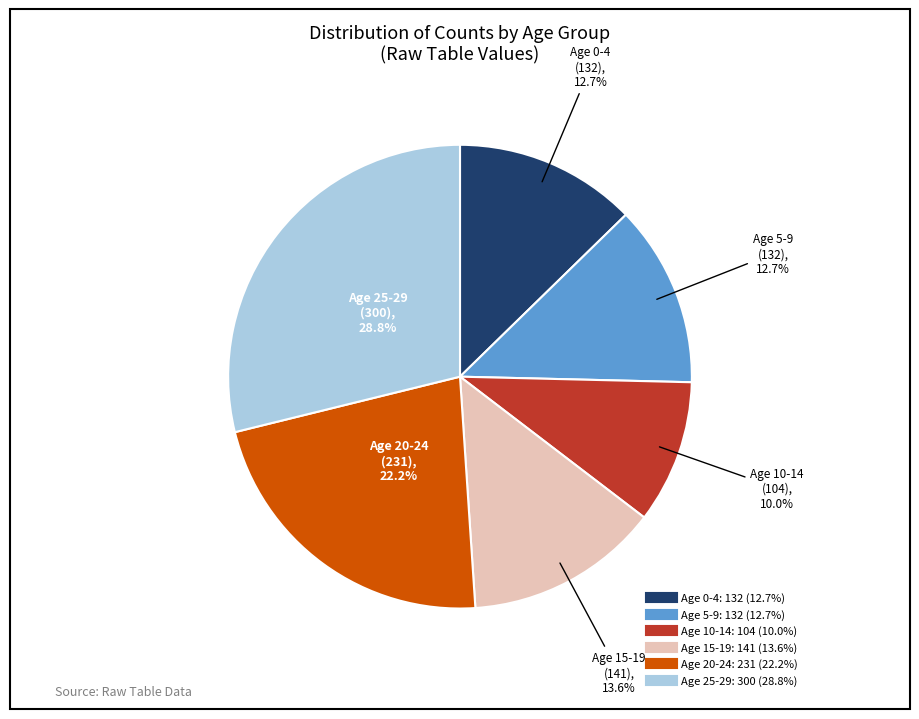

Is there a majority slice in this chart?

No